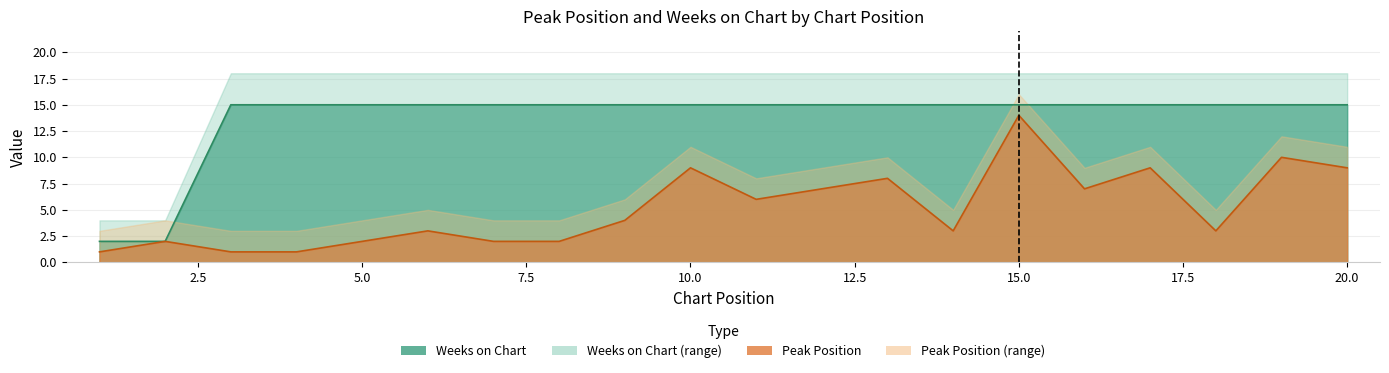

Reading left to right, extract all data points from this chart.

Peak Position: 1	2	1	1	2	3	2	2	4	9	6	7	8	3	14	7	9	3	10	9
Weeks on Chart: 2	2	15	15	15	15	15	15	15	15	15	15	15	15	15	15	15	15	15	15